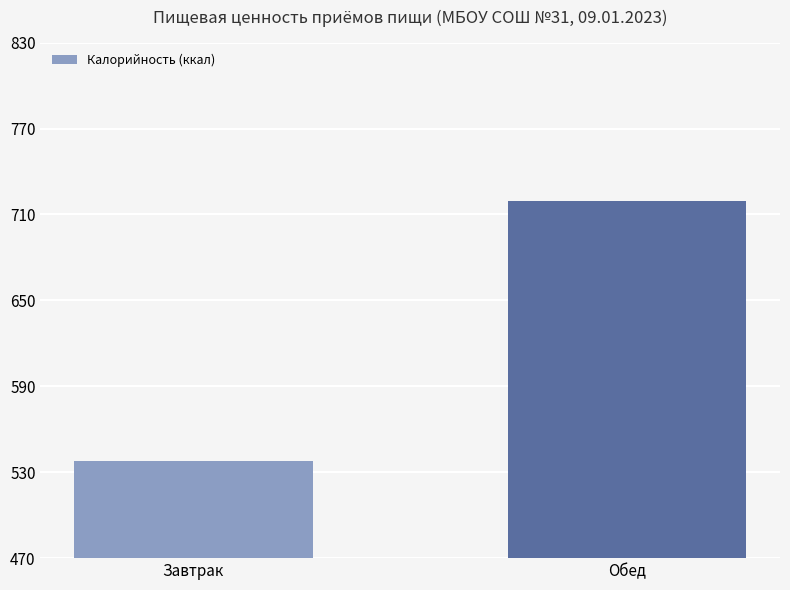

Rank the categories by value from lowest to highest.

Завтрак, Обед